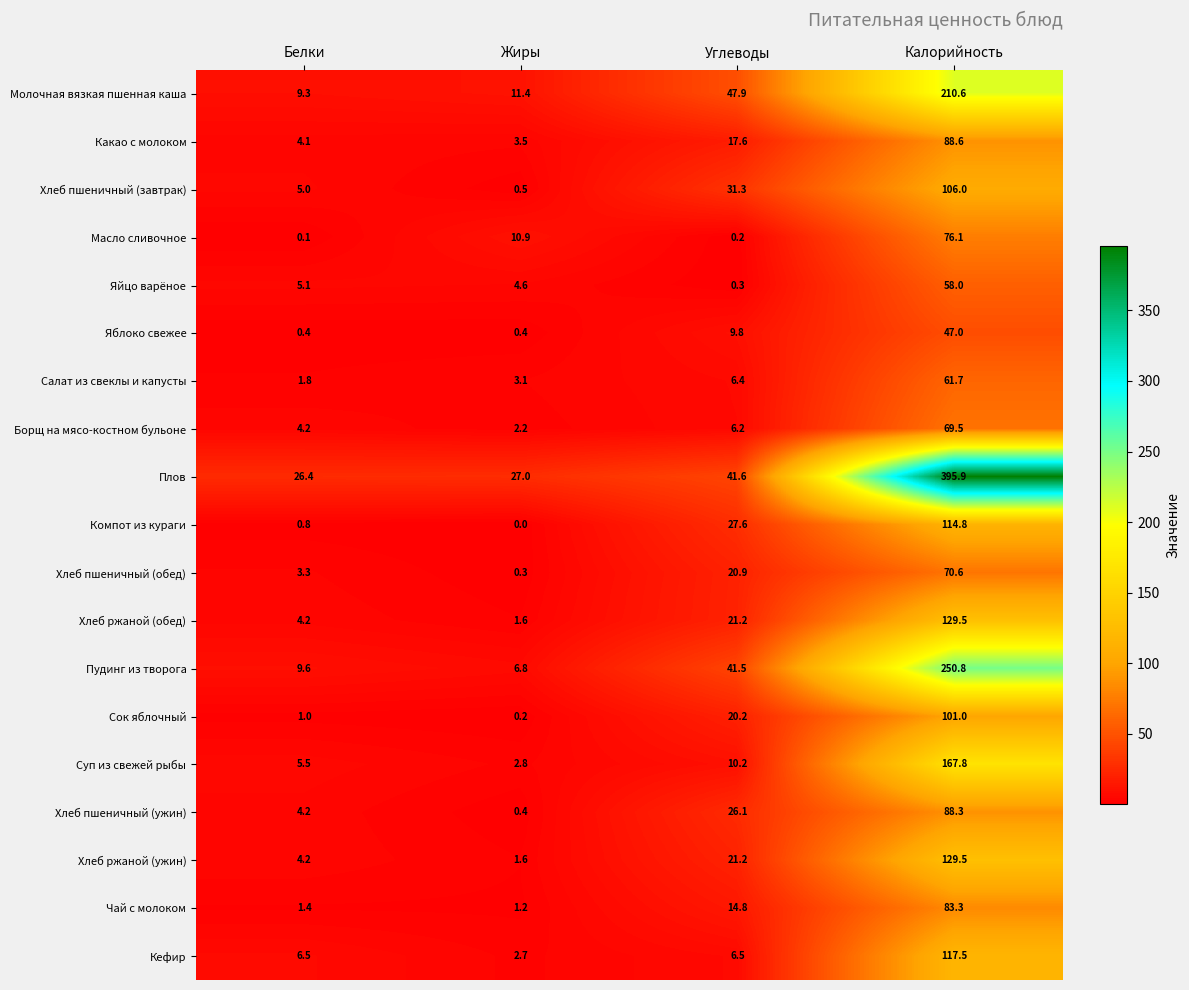

Which series changed the most between Белки and Жиры?

Масло сливочное